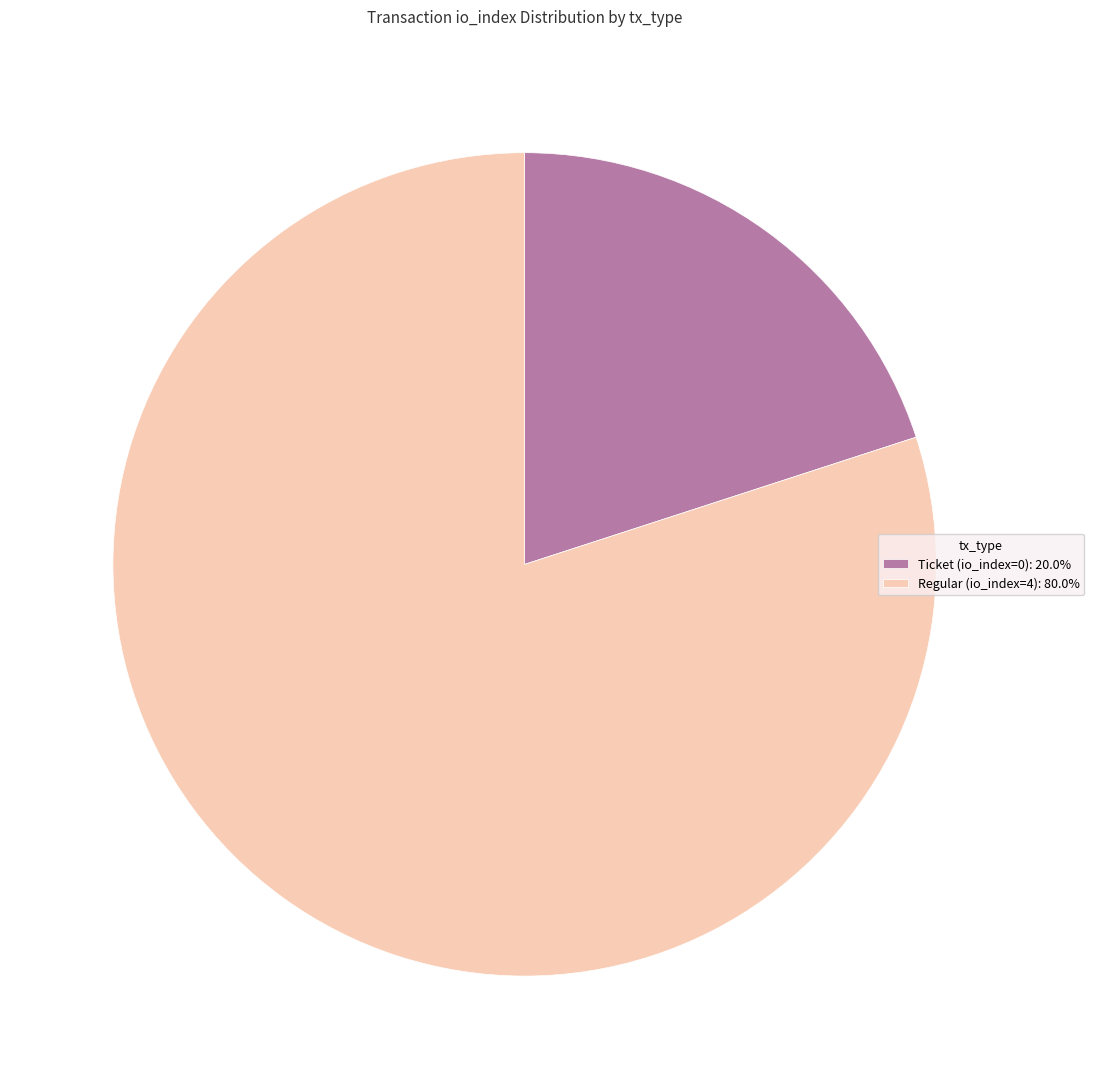

Do Ticket (io_index=0): 20.0% and Regular (io_index=4): 80.0% together represent more than half of the pie?

Yes